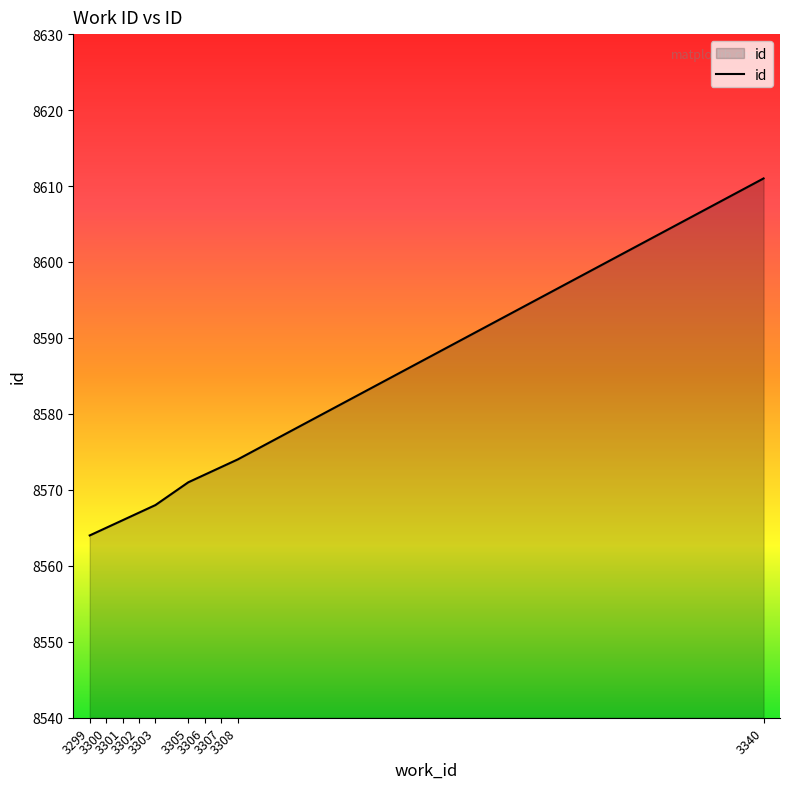

The chart shows a value of 8572 at 3306. True or false?

True